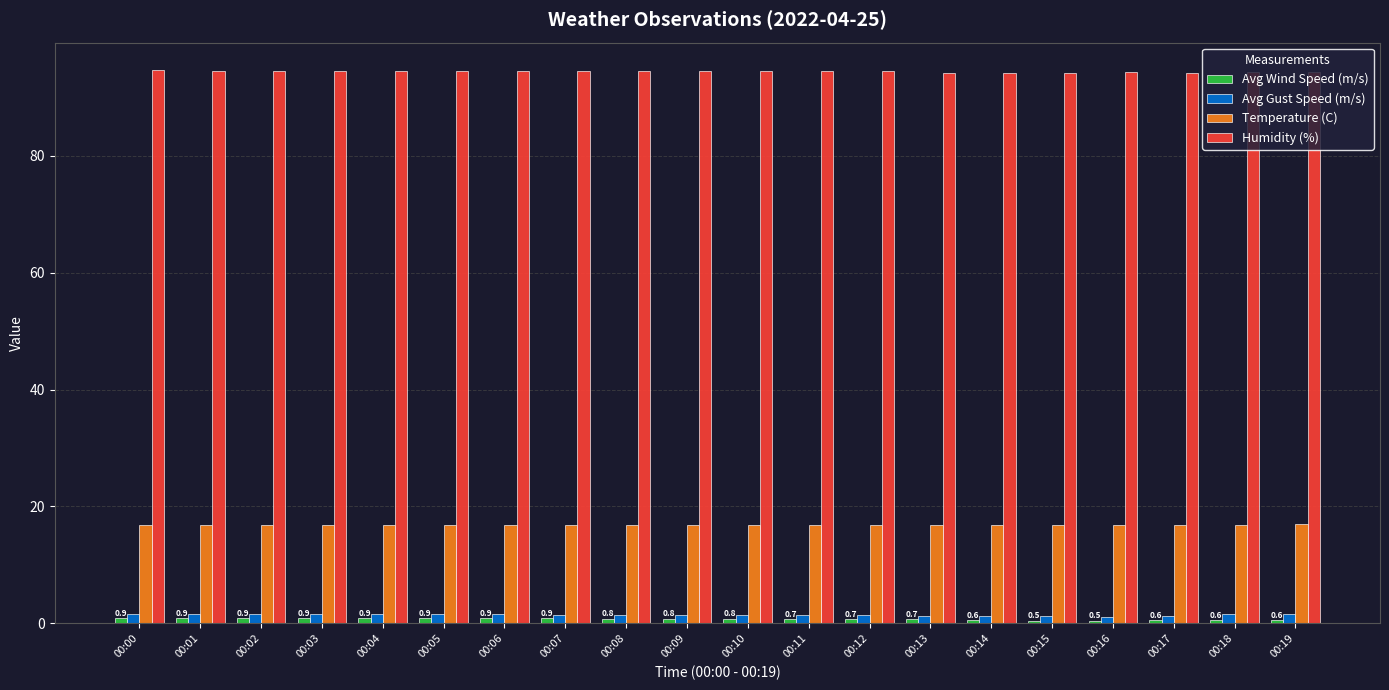

Is it true that Temperature (C) equals 16.8 at 00:09?

True